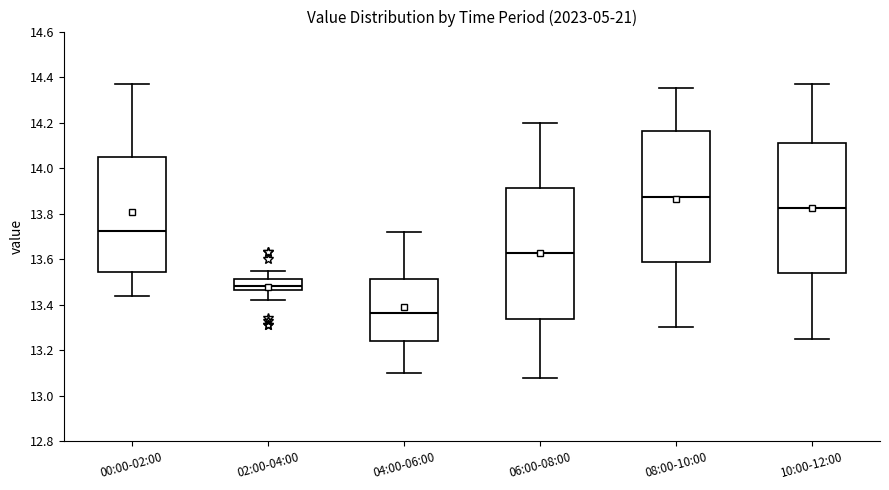

Reading left to right, read every box against the y-axis: the position of its median line, the range the box covers, and the ends of its whiskers. The values are not printed on the chart, so give them approximately, as read against the axis.

00:00-02:00: median 13.72, box 13.54 to 14.04, whiskers 13.44 to 14.38
02:00-04:00: median 13.48, box 13.46 to 13.52, whiskers 13.42 to 13.56
04:00-06:00: median 13.36, box 13.24 to 13.52, whiskers 13.10 to 13.72
06:00-08:00: median 13.62, box 13.34 to 13.92, whiskers 13.08 to 14.20
08:00-10:00: median 13.88, box 13.58 to 14.16, whiskers 13.30 to 14.36
10:00-12:00: median 13.82, box 13.54 to 14.12, whiskers 13.26 to 14.38